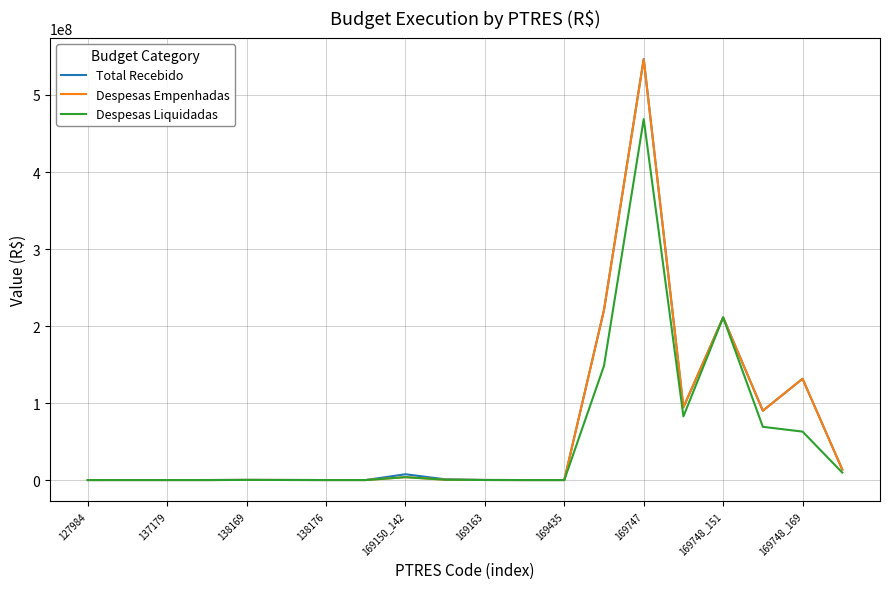

Which series has the largest range (max minus min)?

Total Recebido